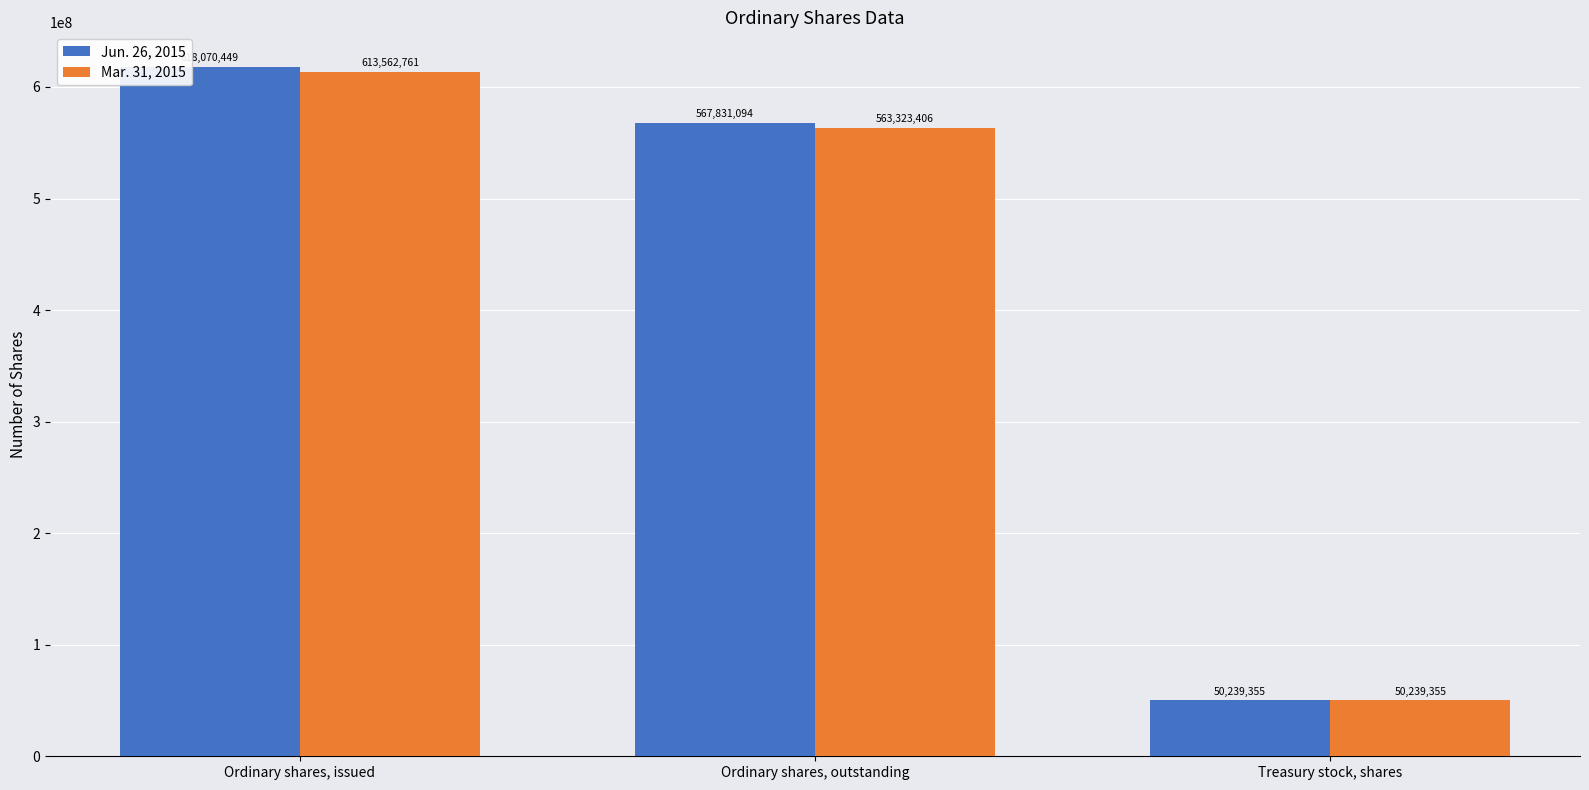

Is the value of Jun. 26, 2015 at Ordinary shares, issued greater than the value of Mar. 31, 2015 at Treasury stock, shares?

Yes